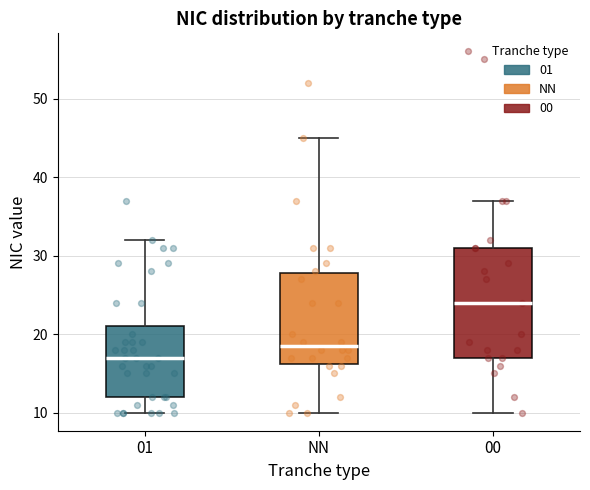

Which box is the tallest, from its lower edge to its upper edge?

00